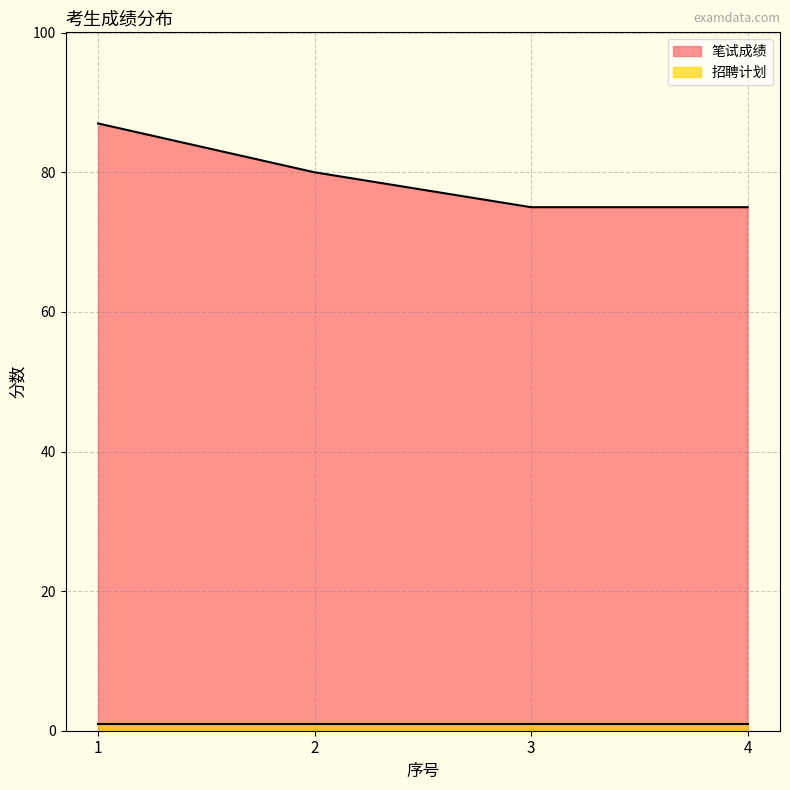

What is the greatest value displayed?

87